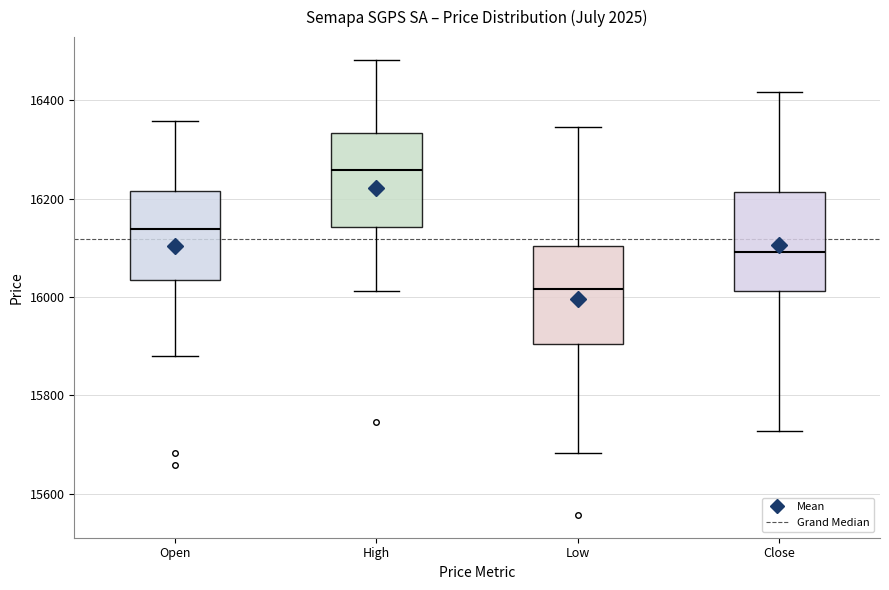

Which box's median line is the lowest?

Low